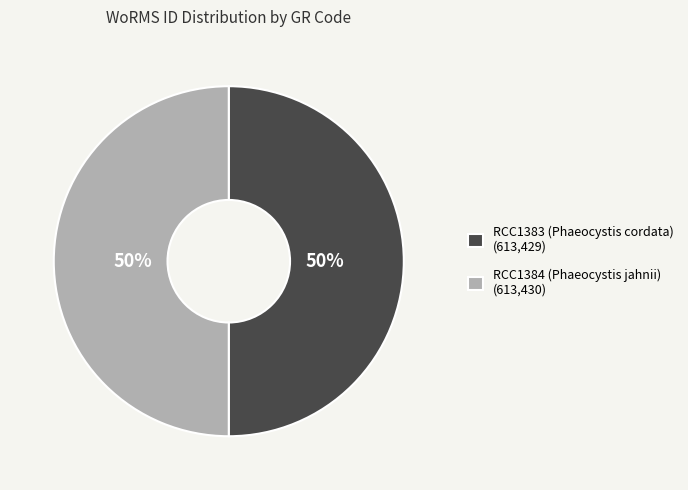

To the nearest percent, what percentage of the pie is RCC1384 (Phaeocystis jahnii)?

50%